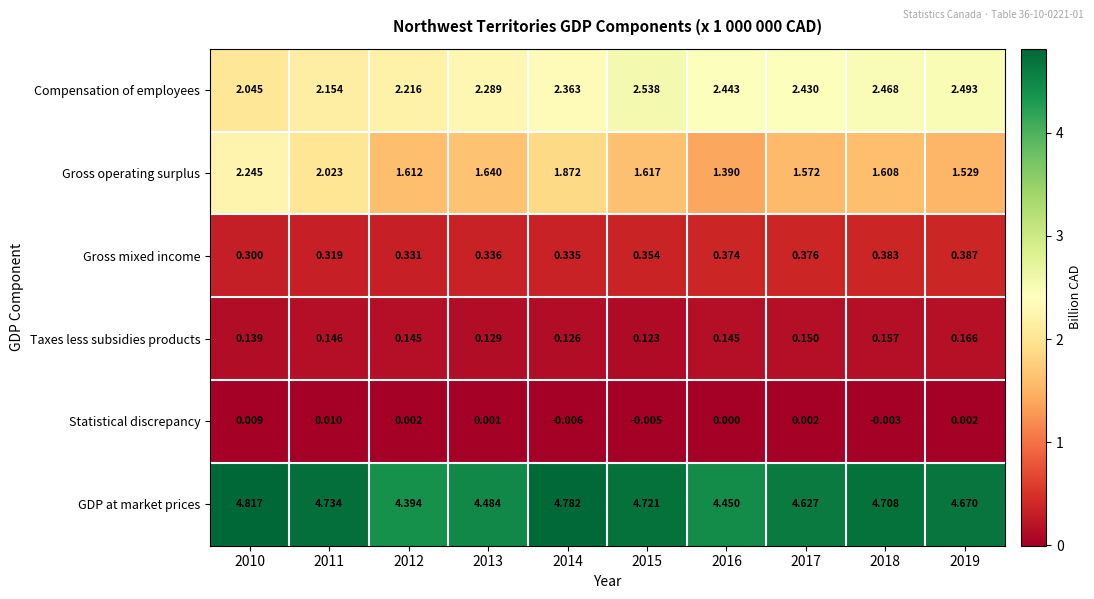

Is the value of Compensation of employees at 2013 greater than the value of Gross mixed income at 2016?

Yes